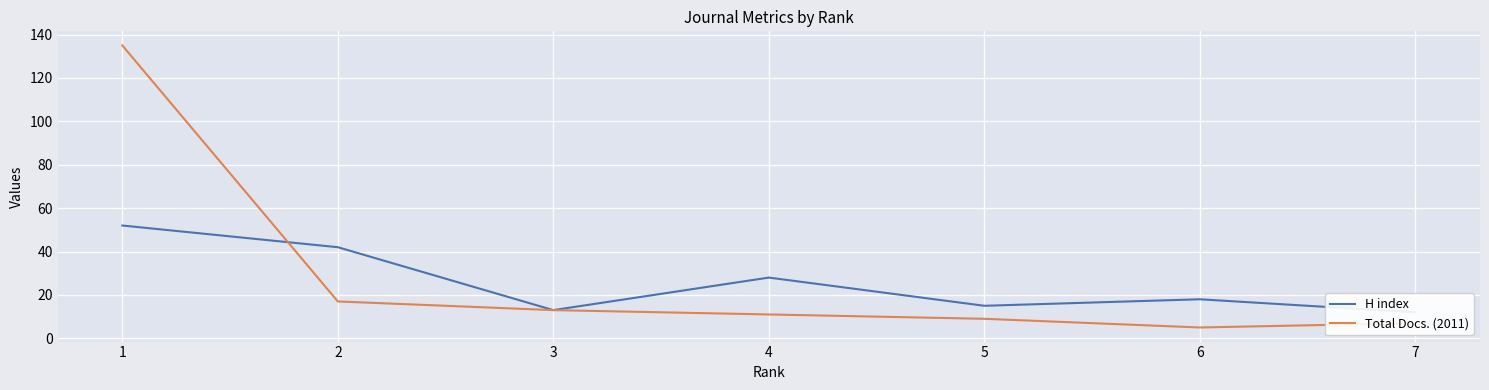

Reading right to left, transcribe all the data shown in this chart.

H index: 12	18	15	28	13	42	52
Total Docs. (2011): 7	5	9	11	13	17	135